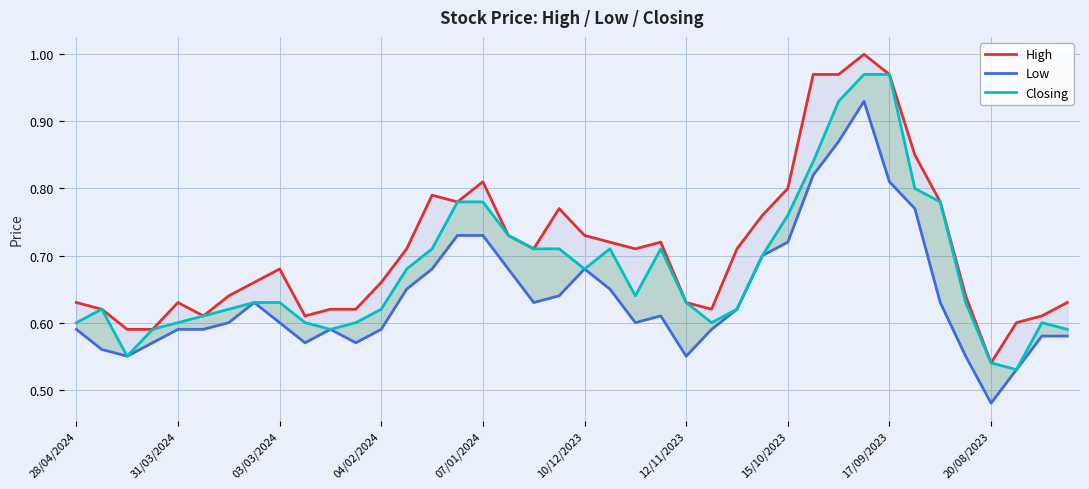

Which series changed the most between 04/02/2024 and 12/11/2023?

Low